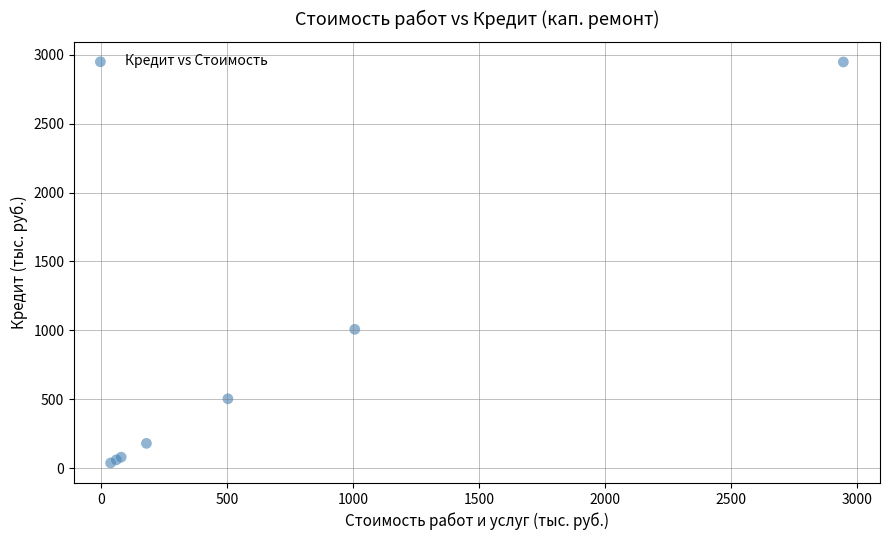

What Y value in the scatter plot is closest to 1492?

1007.7